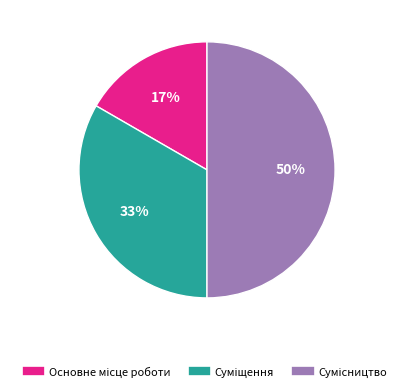

To the nearest percent, what is the average slice percentage?

33%